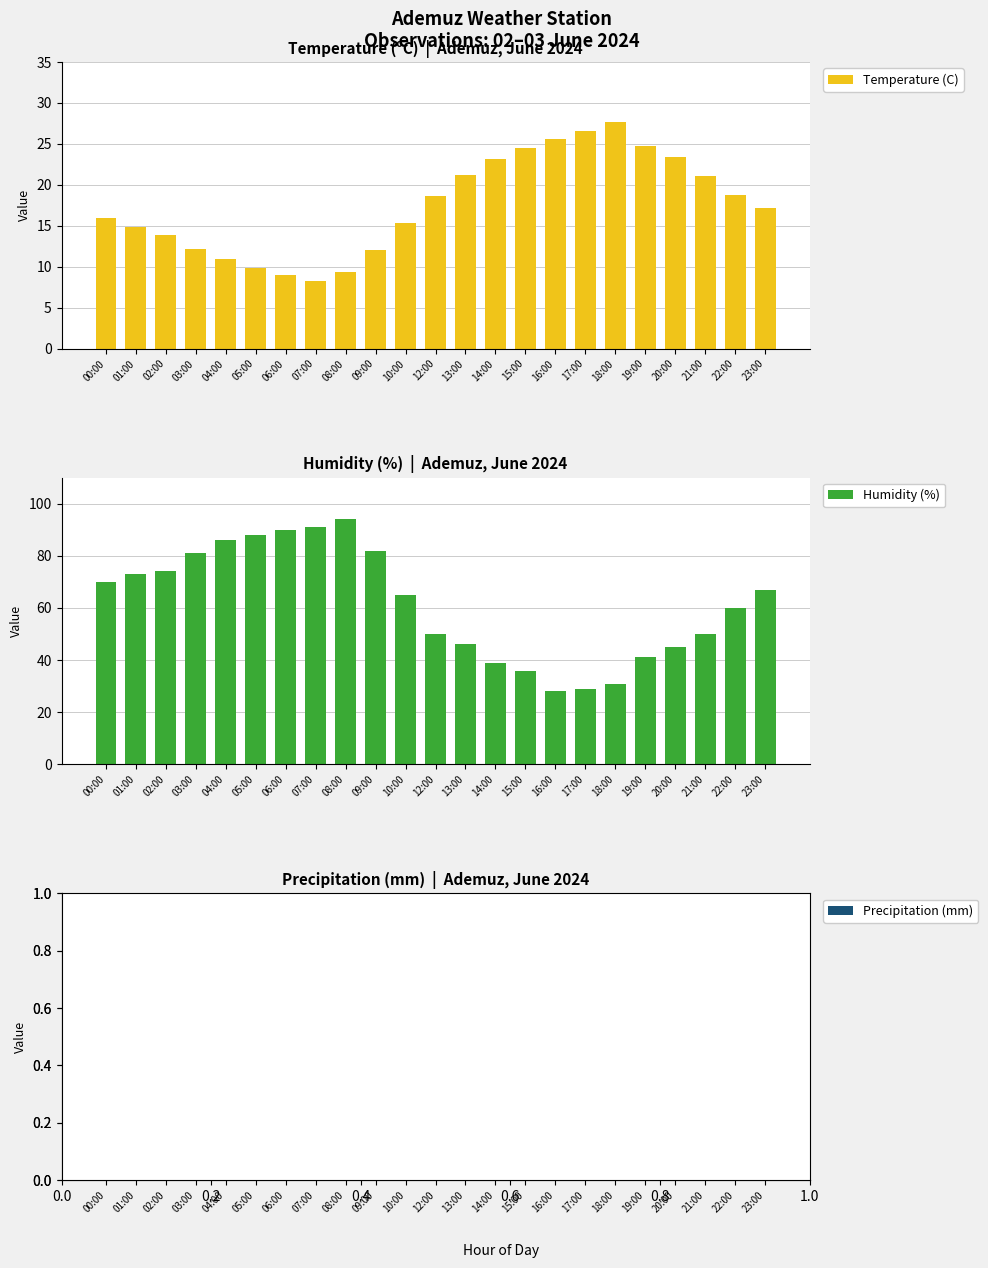

Does the chart contain any negative values?

No